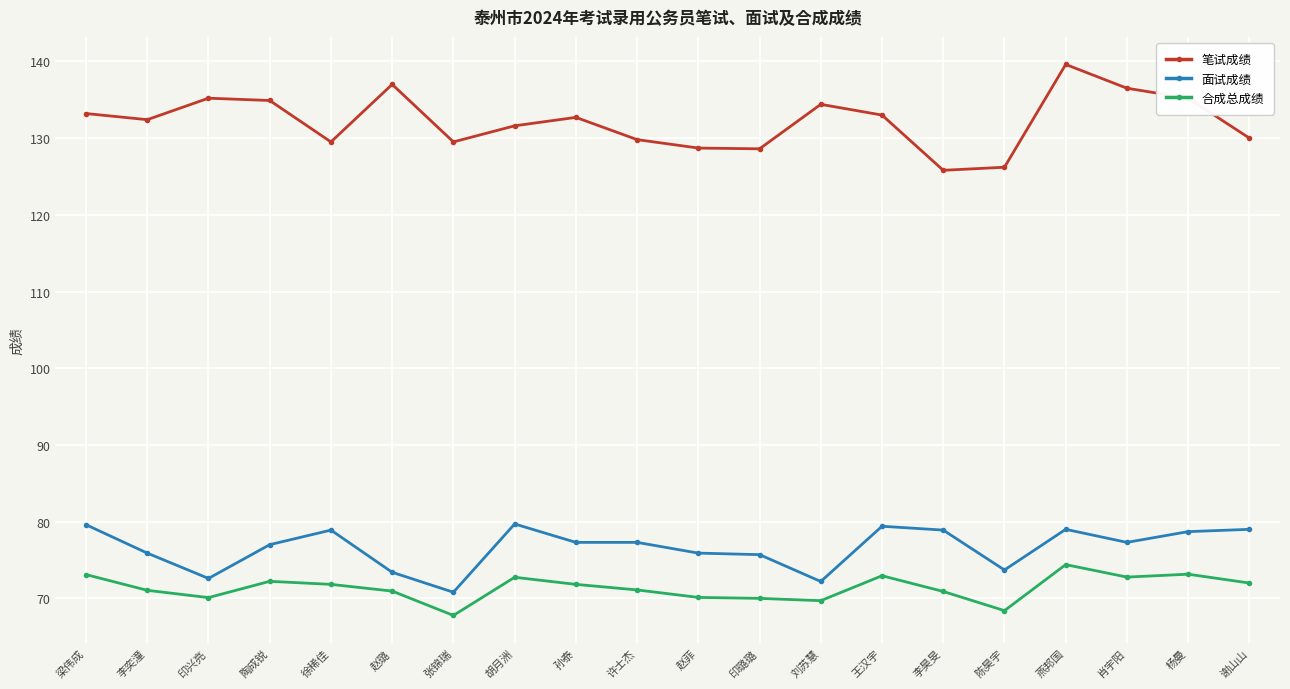

What are all the series names shown in the legend?

笔试成绩, 面试成绩, 合成总成绩